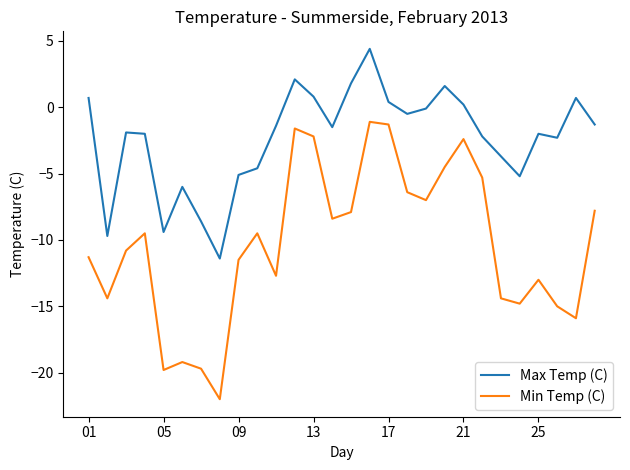

True or false: Min Temp (C) and Max Temp (C) cross at least once.

False